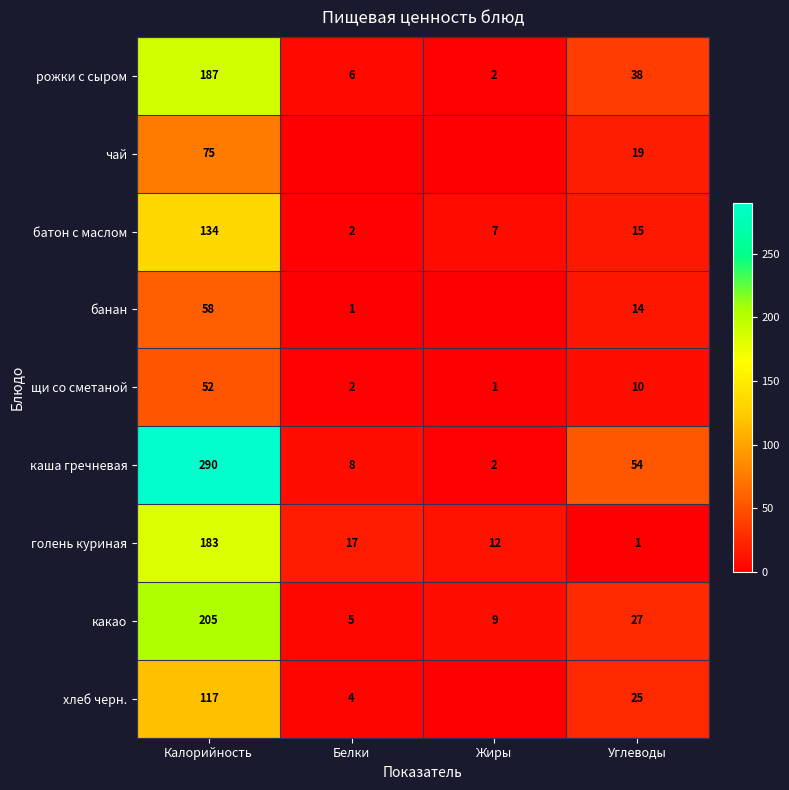

At which label does какао first exceed 27?

Калорийность